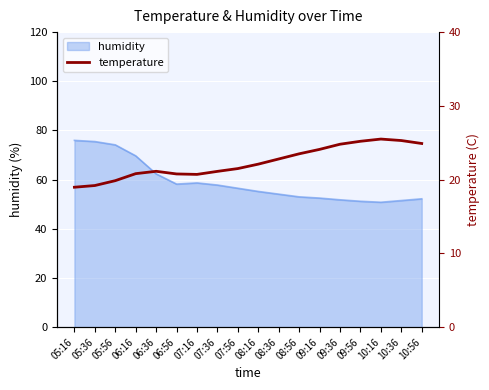

True or false: humidity has a value of 27.2 at 08:36.

False